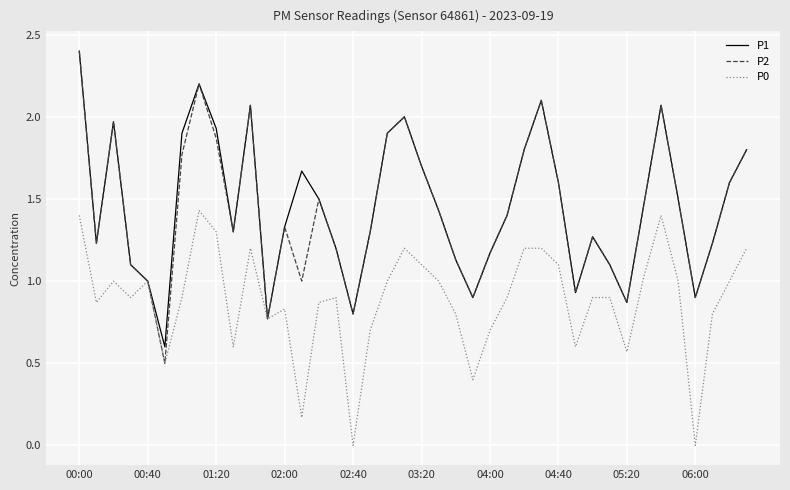

Which series has the largest range (max minus min)?

P2